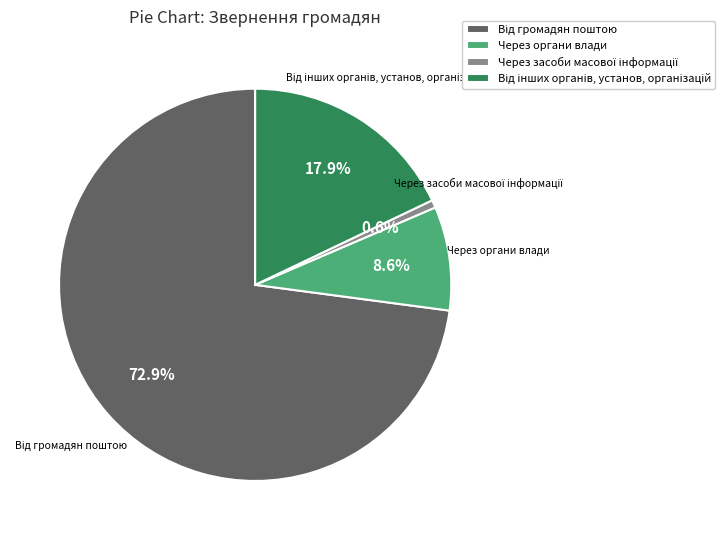

Does Через органи влади represent more than half of the total?

No